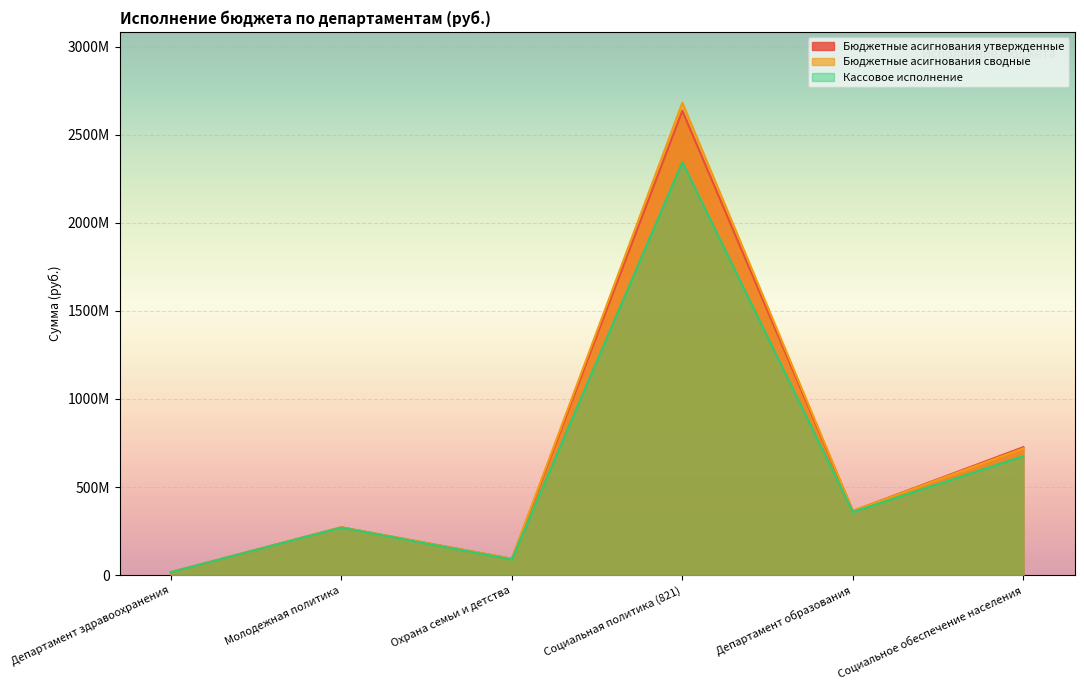

What is the sum of all Бюджетные асигнования сводные values?

4146028336.5